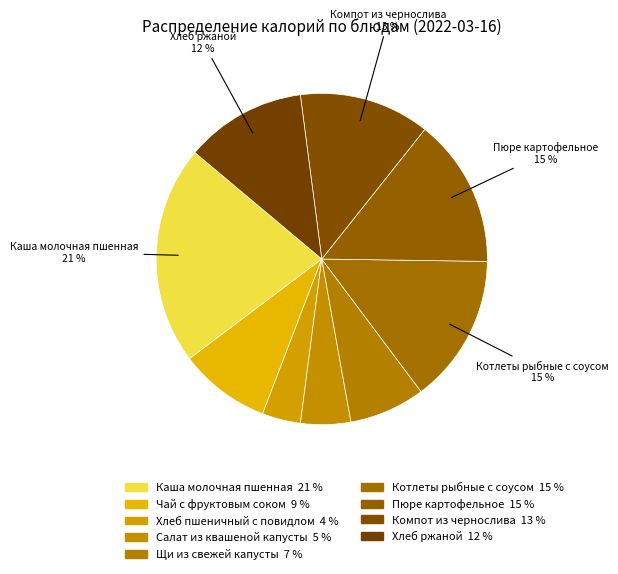

Is it true that Котлеты рыбные с соусом is 1% of the pie?

False